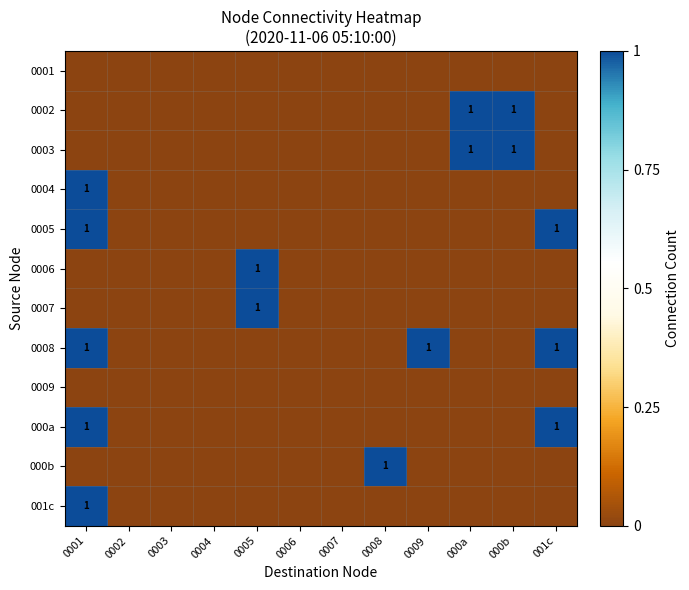

What is the sum of all 0003 values?

2